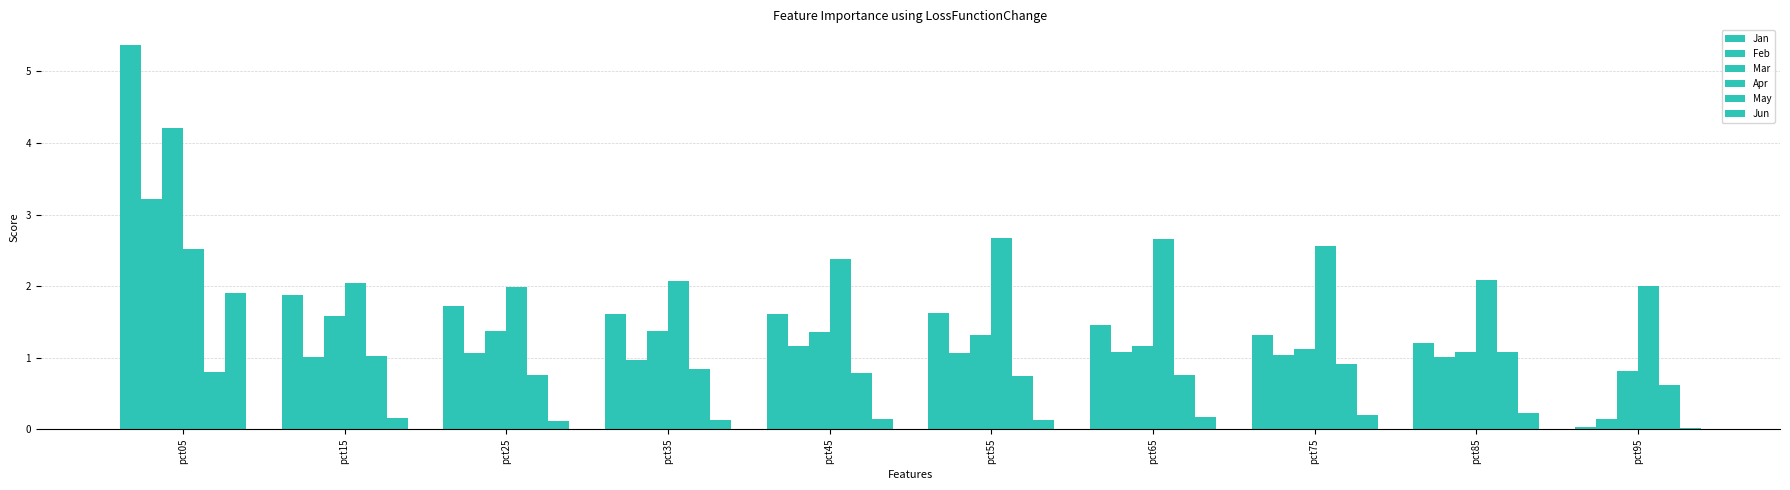

What is the value of the Mar bar at the 8th from the left?

1.1